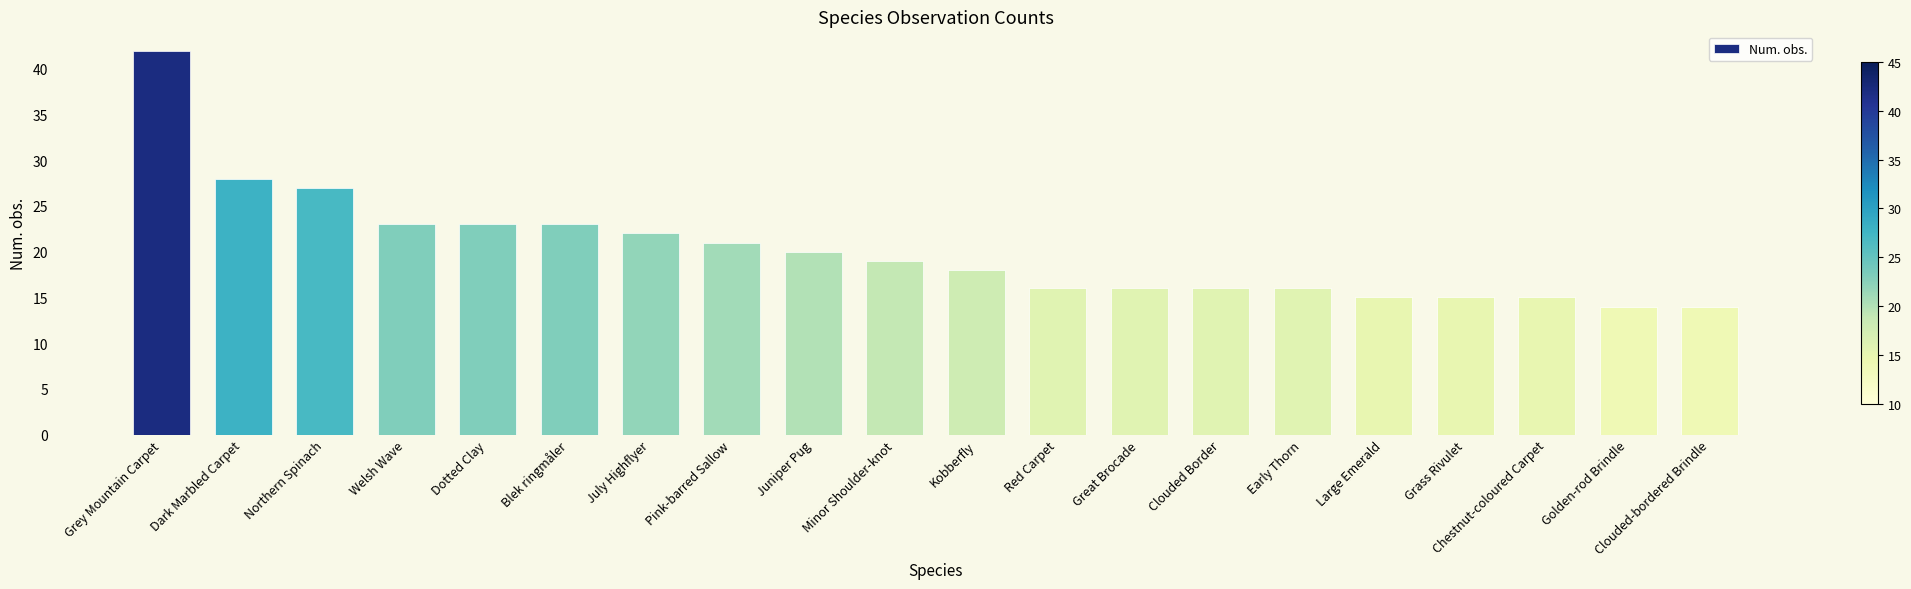

What is the label of the 8th bar from the right?

Great Brocade